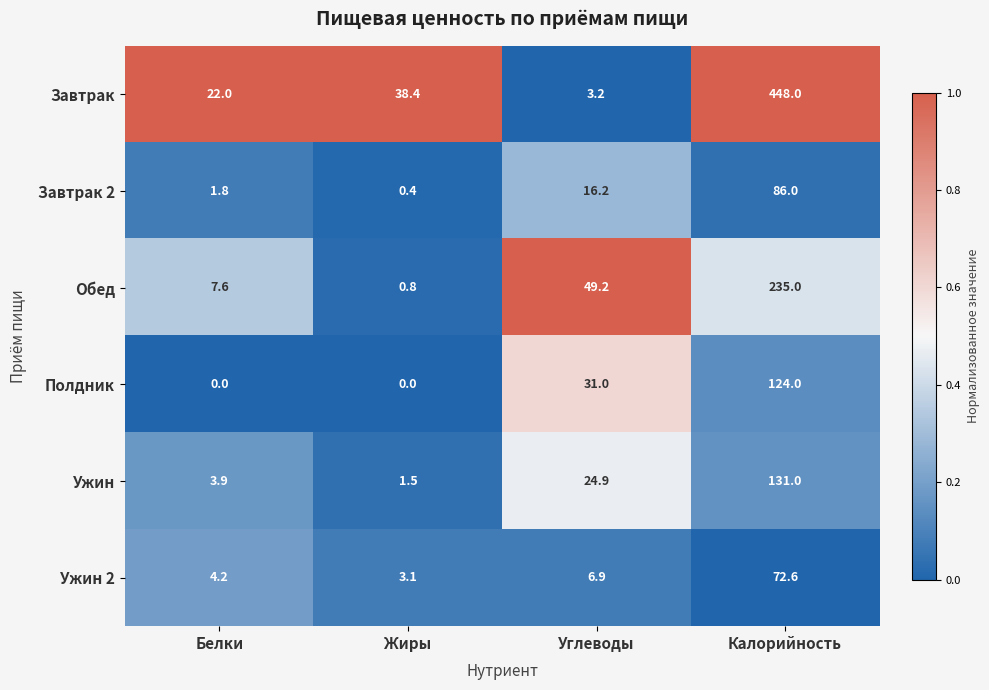

The Завтрак 2 series shows 16.2 at Углеводы. True or false?

True